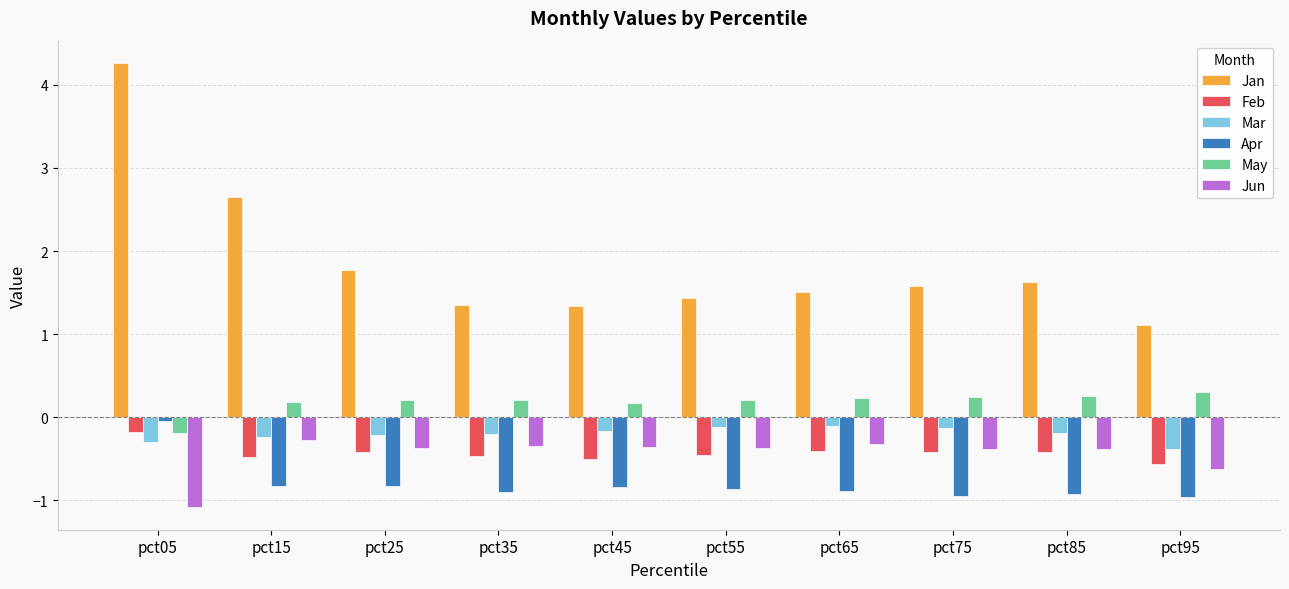

Which category has the lowest value across all series?

pct05